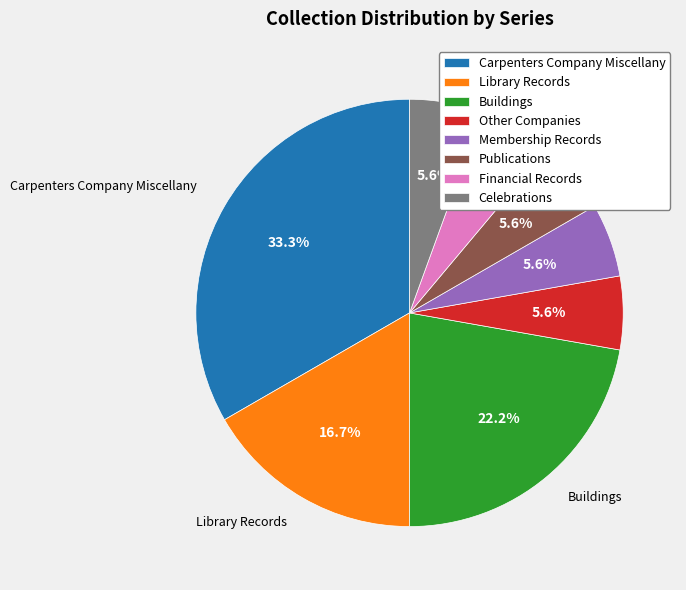

How many slices are in this pie chart?

8